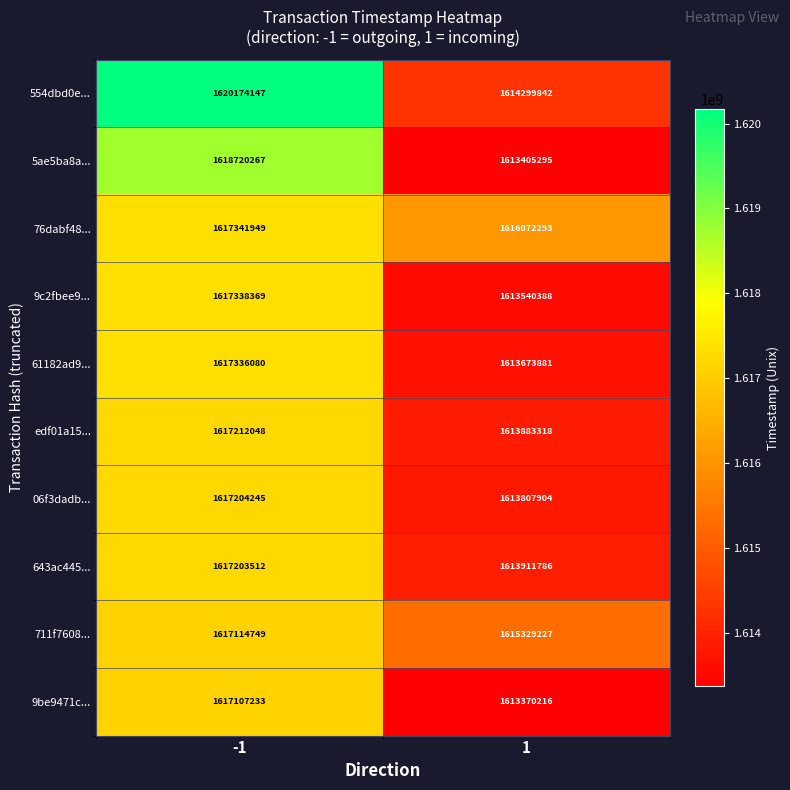

What is the difference between the 5ae5ba8a... values at 1 and -1?

5314972